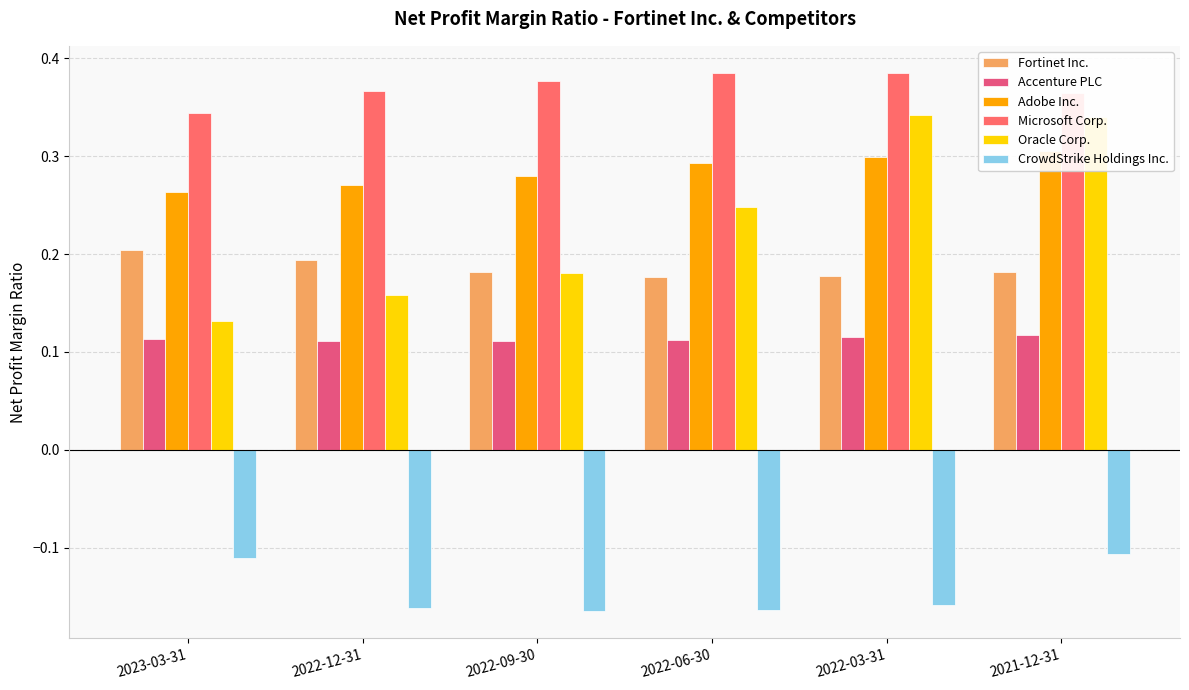

How many bars are there in total?

36